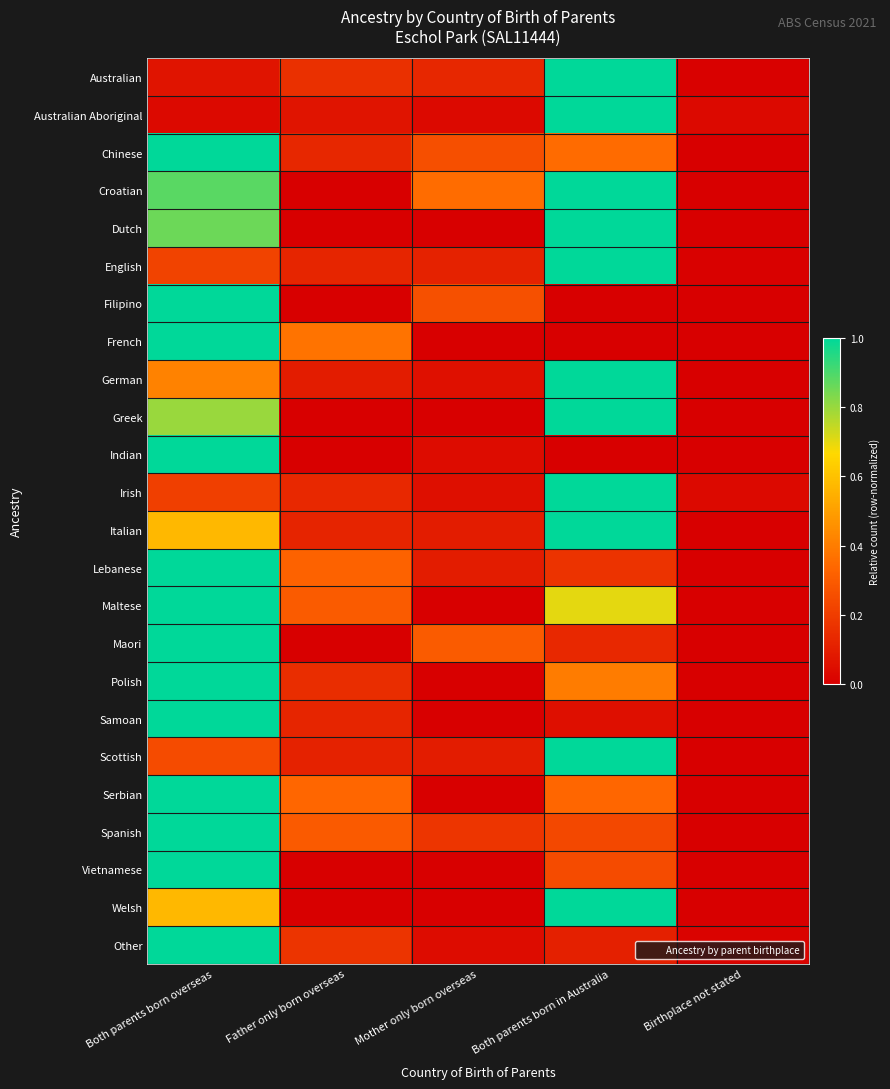

Rank the series at Both parents born in Australia from highest to lowest value.

Australian, English, Scottish, Irish, Australian Aboriginal, German, Italian, Croatian, Greek, Dutch, Welsh, Maltese, Polish, Chinese, Serbian, Vietnamese, Spanish, Lebanese, Maori, Other, Samoan, Filipino, French, Indian